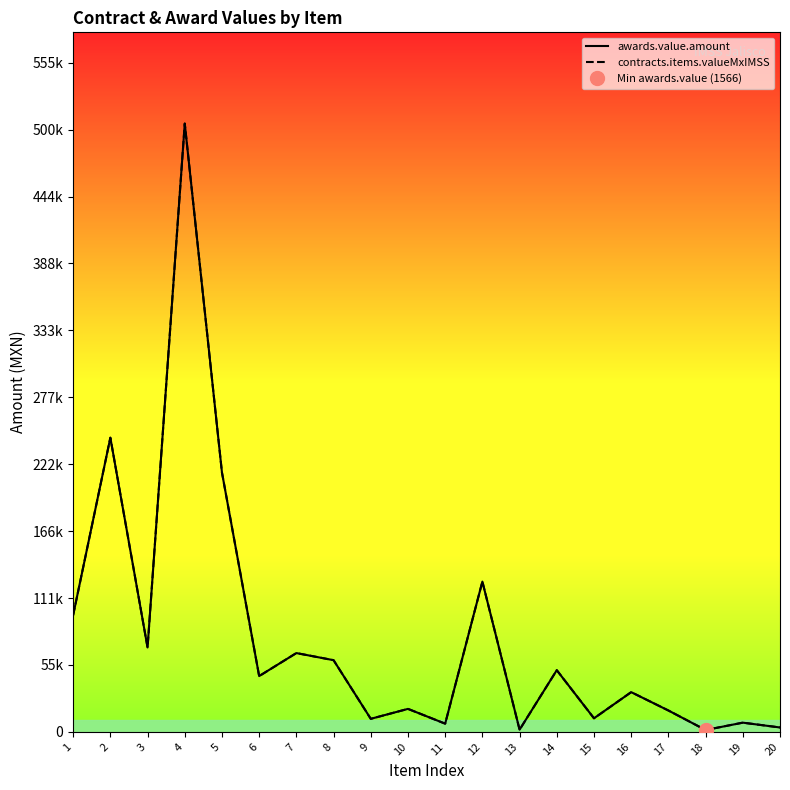

How many lines are shown in the chart?

2